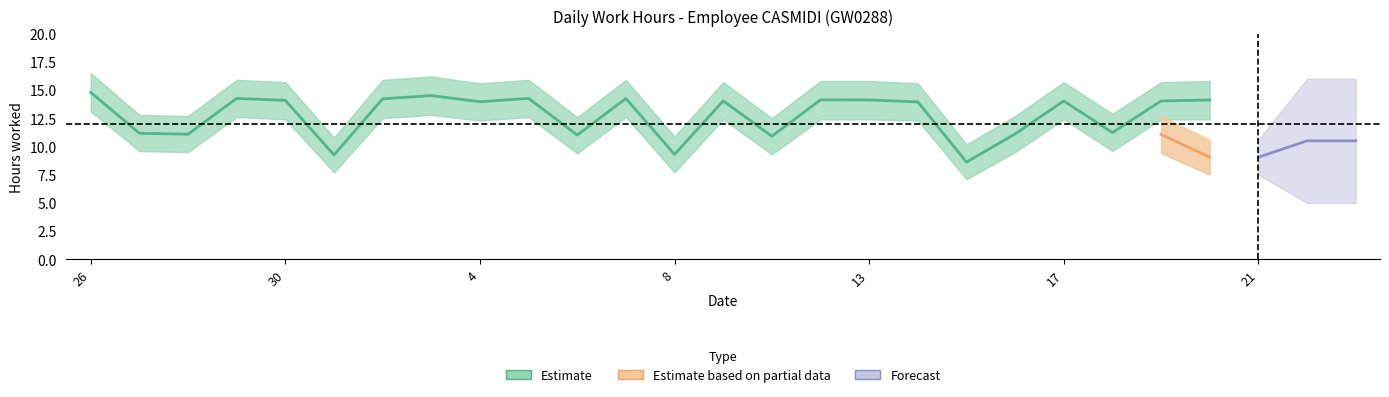

What is the spread (max minus min) of values at 18?

3.3